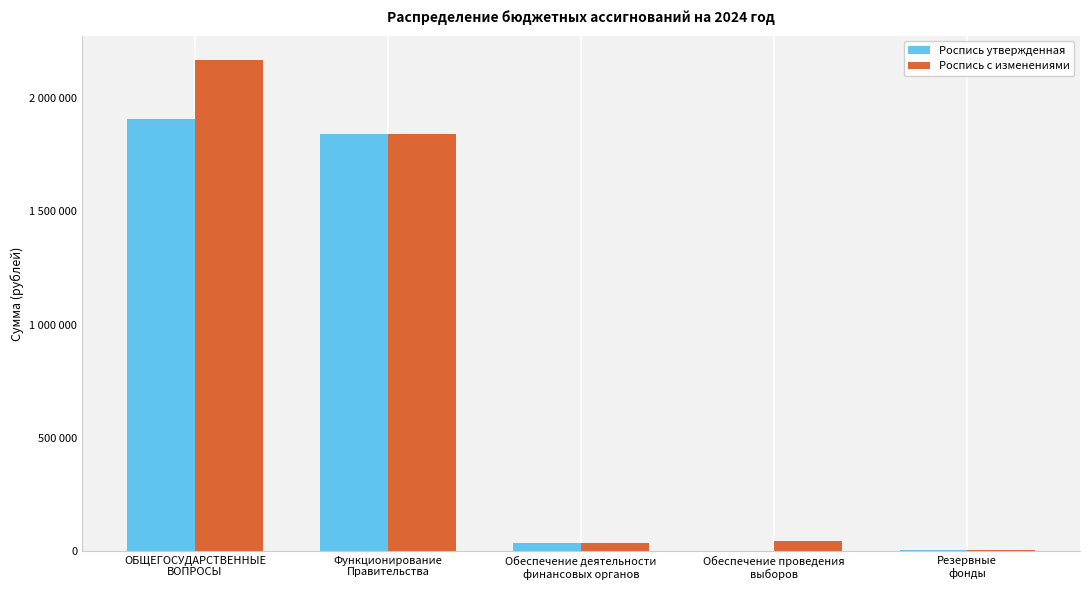

What position from the left is Обеспечение деятельности
финансовых органов?

3